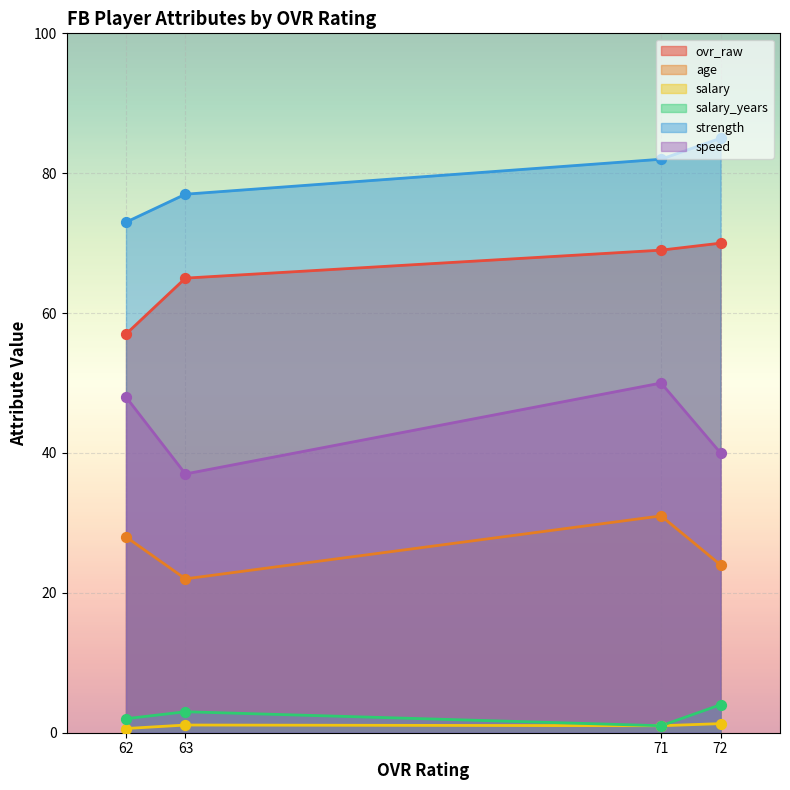

Which series has the largest Y range (max minus min)?

ovr_raw